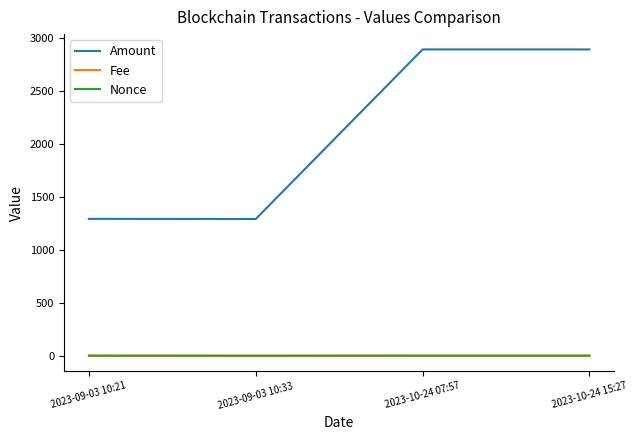

At how many categories does at least one series exceed 1058?

4